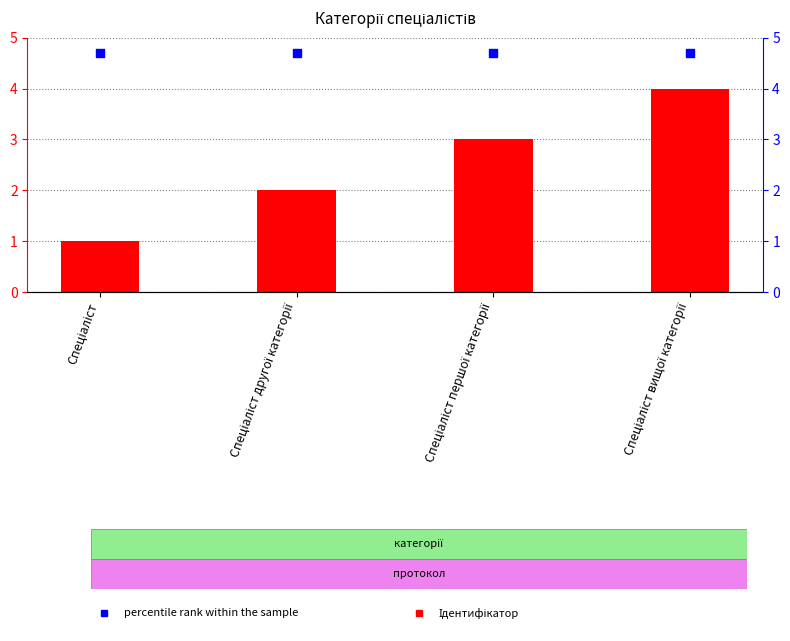

At how many categories does at least one series exceed 3?

4